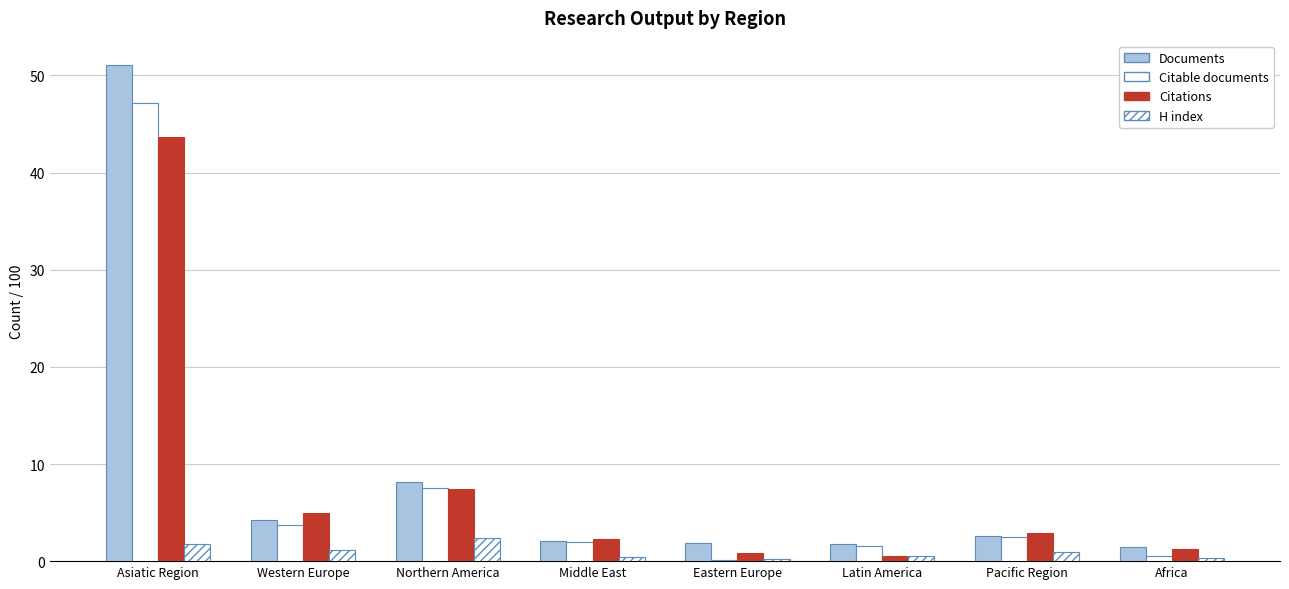

Rank the series at Pacific Region from lowest to highest value.

H index, Citable documents, Documents, Citations